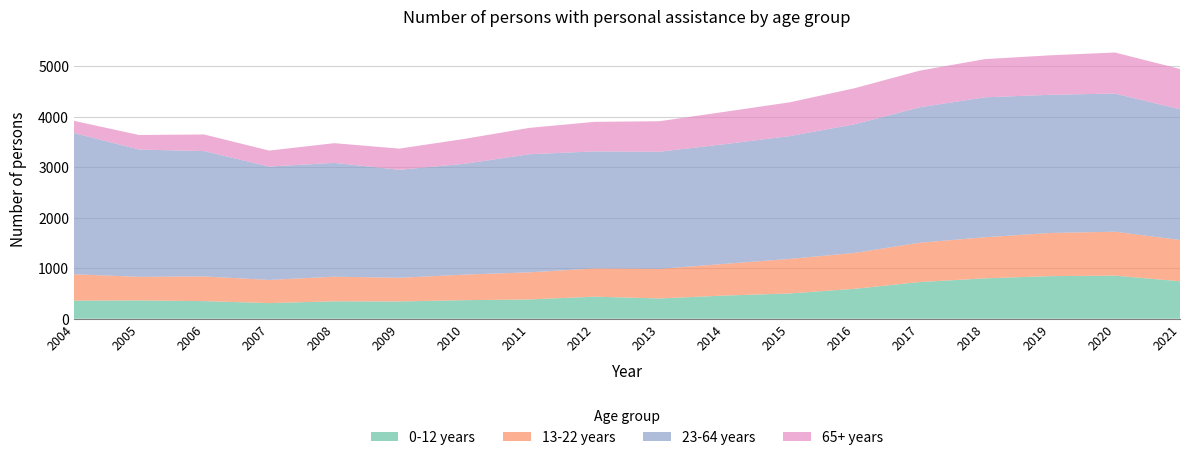

Reading left to right, transcribe all the data shown in this chart.

0-12 years: 359	363	349	310	345	342	368	382	437	402	459	501	593	727	800	844	854	742
13-22 years: 522	467	489	459	488	469	506	537	560	586	628	684	711	779	814	855	870	818
23-64 years: 2797	2522	2483	2245	2255	2140	2195	2340	2318	2320	2371	2433	2549	2683	2772	2737	2737	2590
65+ years: 242	288	329	317	390	419	493	522	585	605	641	669	714	726	757	782	813	798